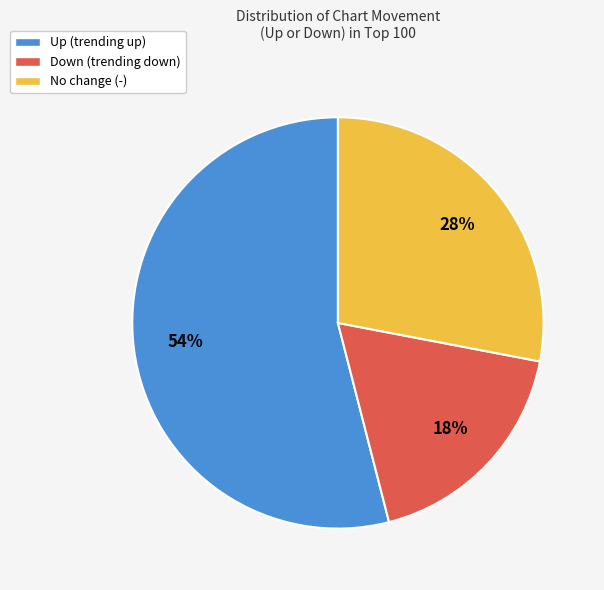

What is the smallest slice in the pie chart?

Down (trending down)